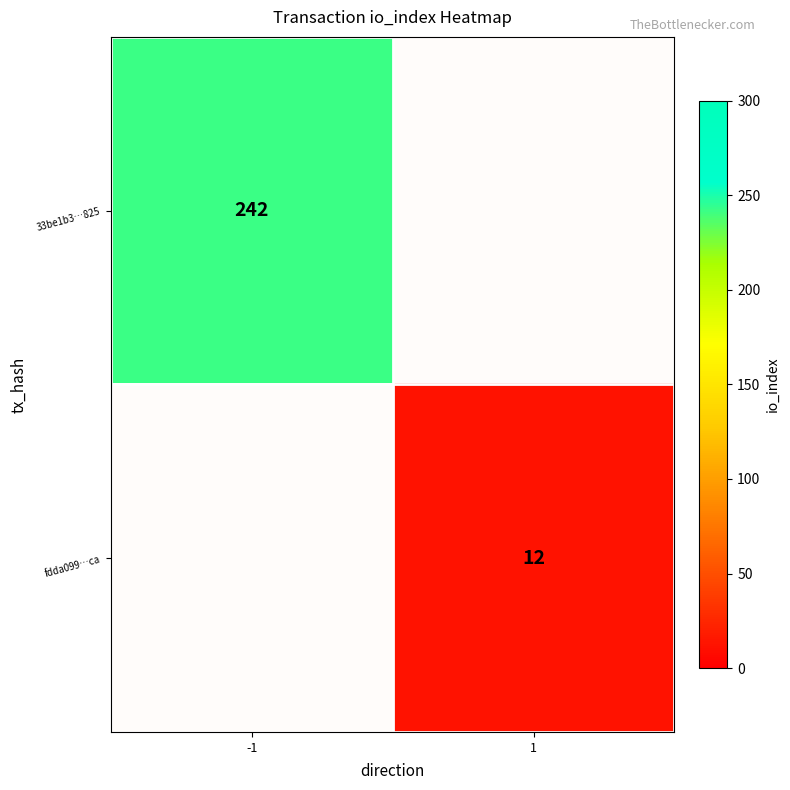

Rank the series by their maximum value, from highest to lowest.

33be1b3…825, fdda099…ca